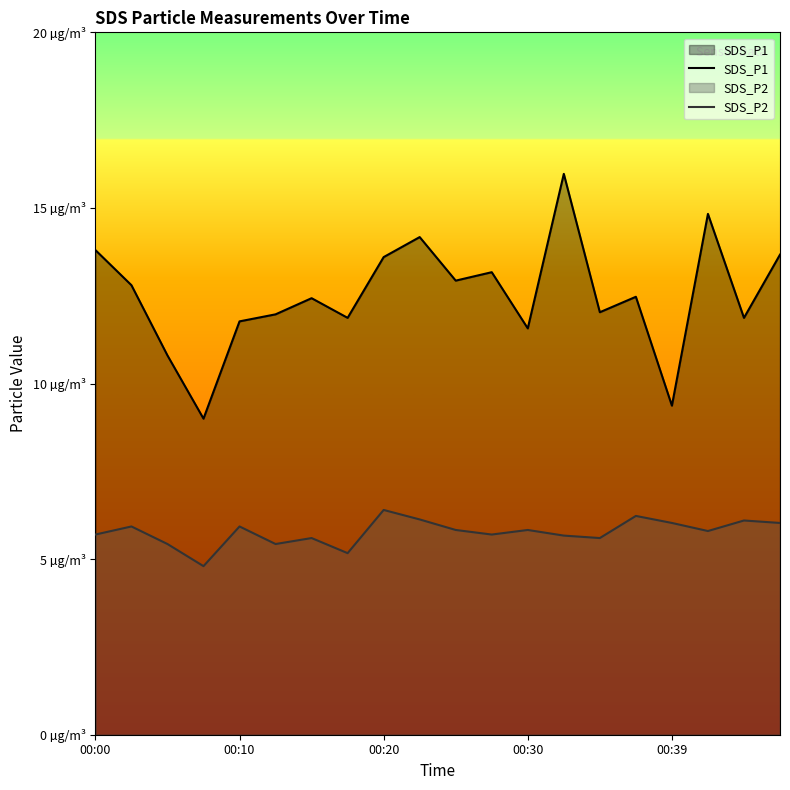

The SDS_P1 series shows 5.6 at 00:00. True or false?

False